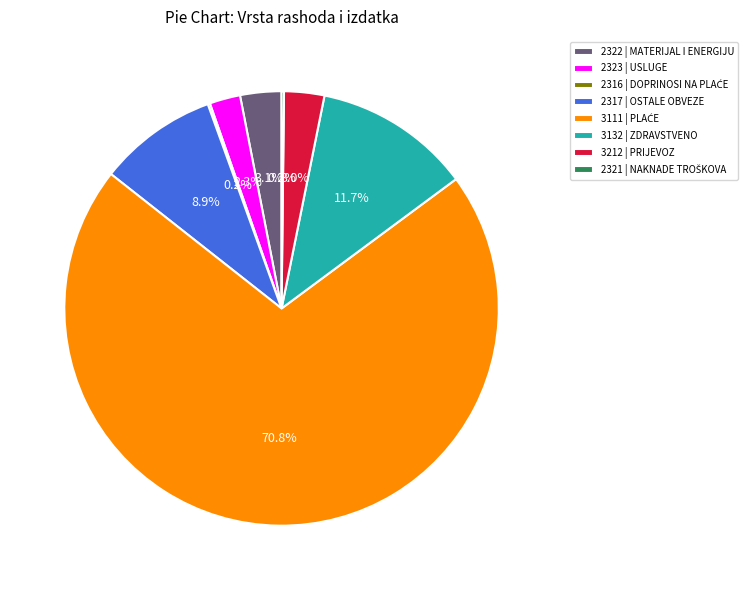

What is the total percentage of 3212 | PRIJEVOZ and 2317 | OSTALE OBVEZE?

11.9%